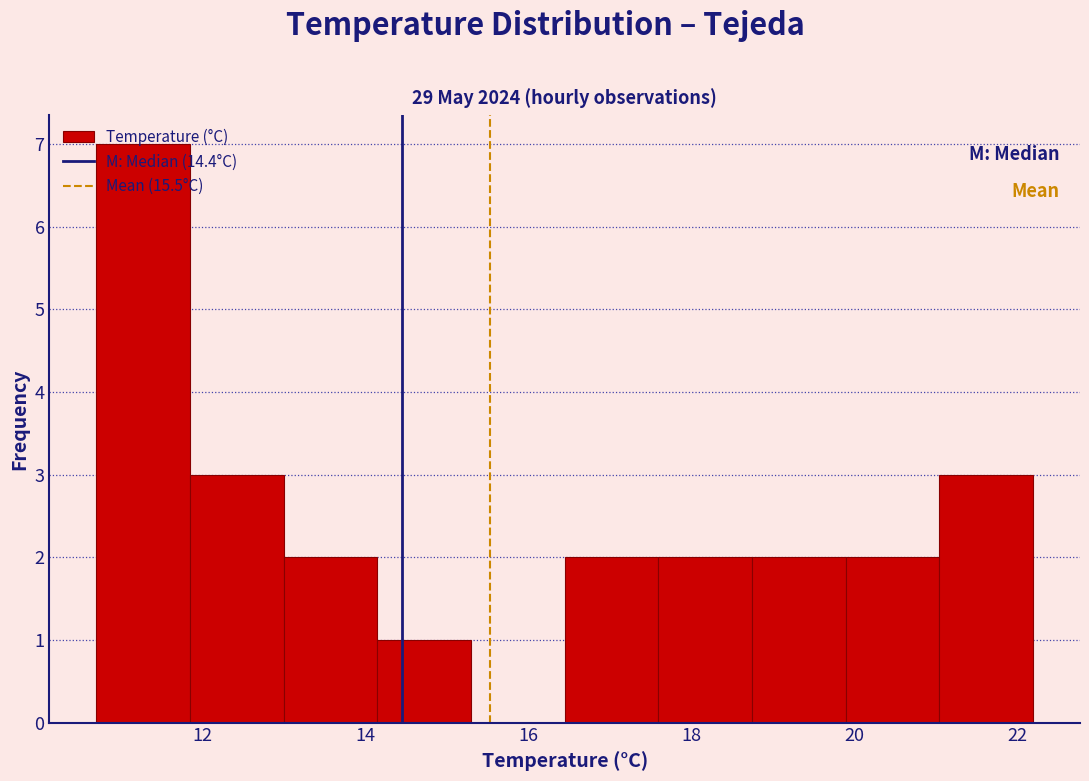

Reading left to right, list every bar in this chart as the range it spans on the x-axis followed by its height. Neither the bar edges nor the heights are printed on the chart, so give them approximately, as read against the axes.

10.70 to 11.85: 7
11.85 to 13.00: 3
13.00 to 14.15: 2
14.15 to 15.30: 1
15.30 to 16.45: 0
16.45 to 17.60: 2
17.60 to 18.75: 2
18.75 to 19.90: 2
19.90 to 21.05: 2
21.05 to 22.20: 3